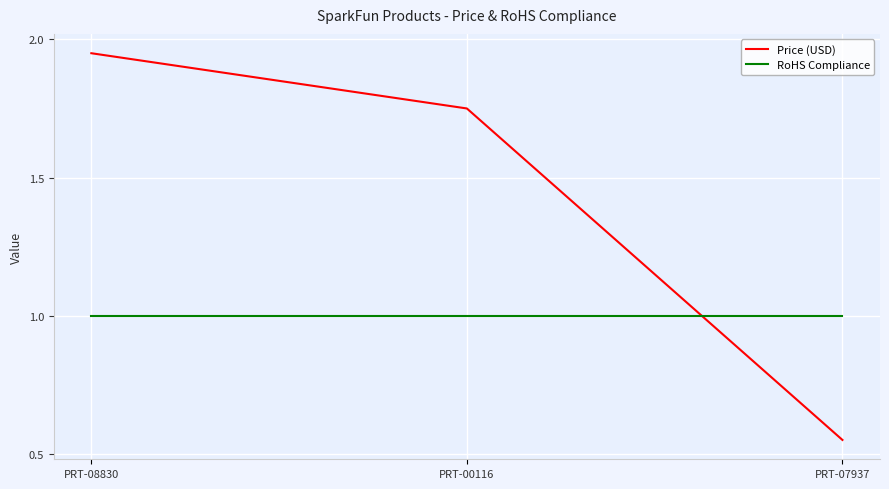

What is the difference between the maximum and minimum values in the Price (USD) series?

1.4